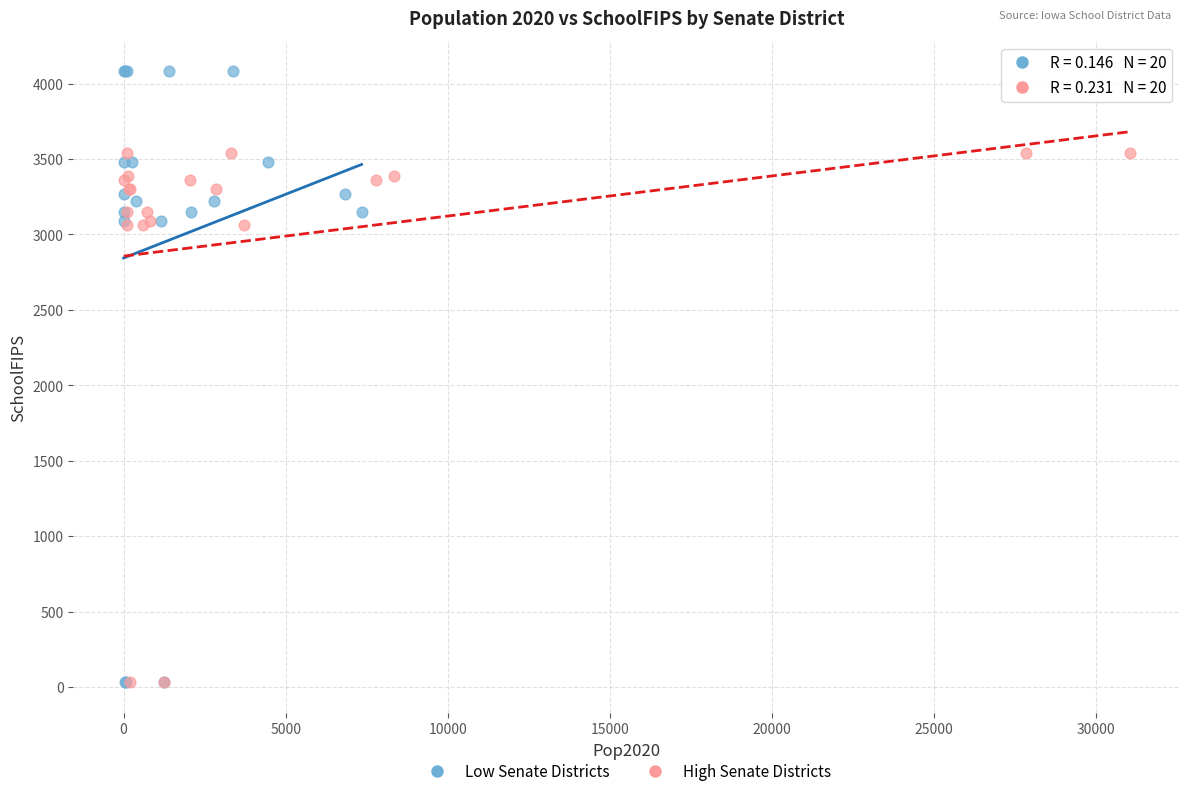

Which series reaches the maximum Y coordinate?

Low Senate Districts